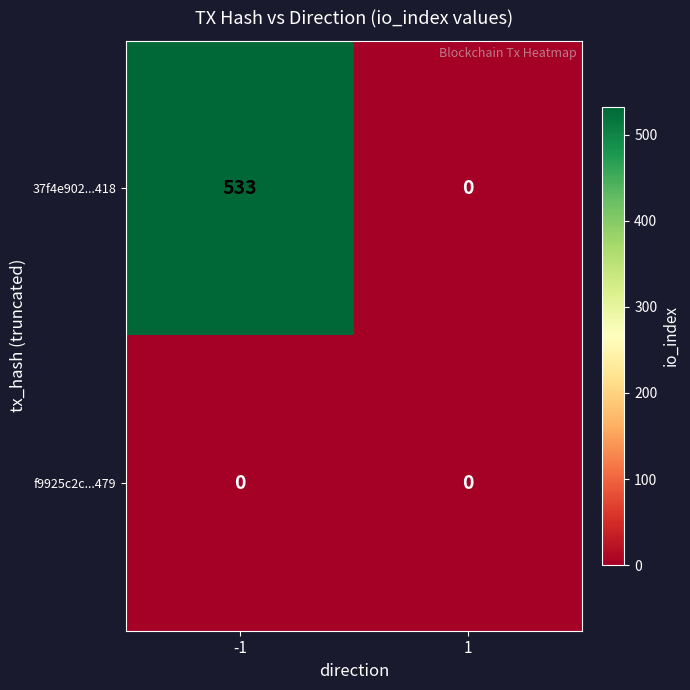

The f9925c2c...479 series shows 0 at -1. True or false?

True